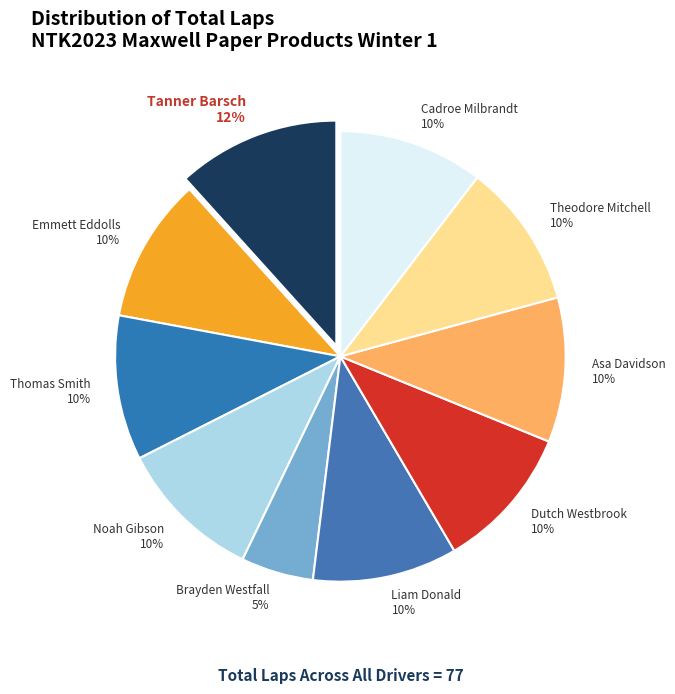

Does Liam Donald represent more than half of the total?

No